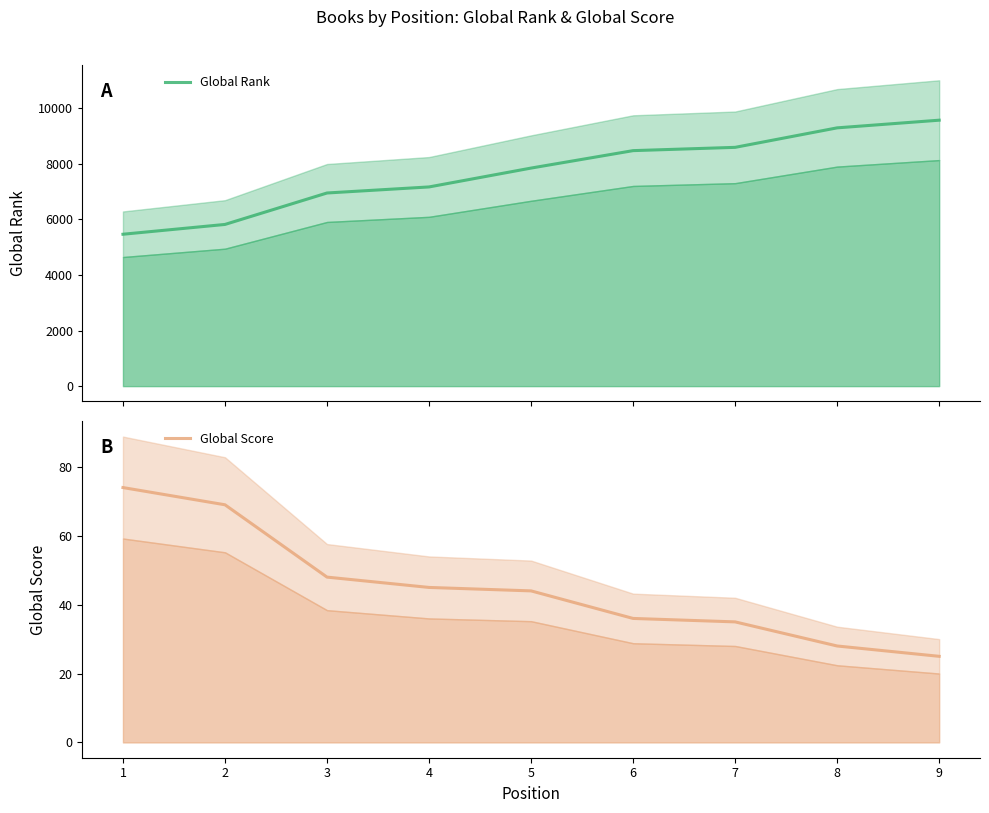

What is the approximate value of Global Score at 3, to the nearest 10?

50